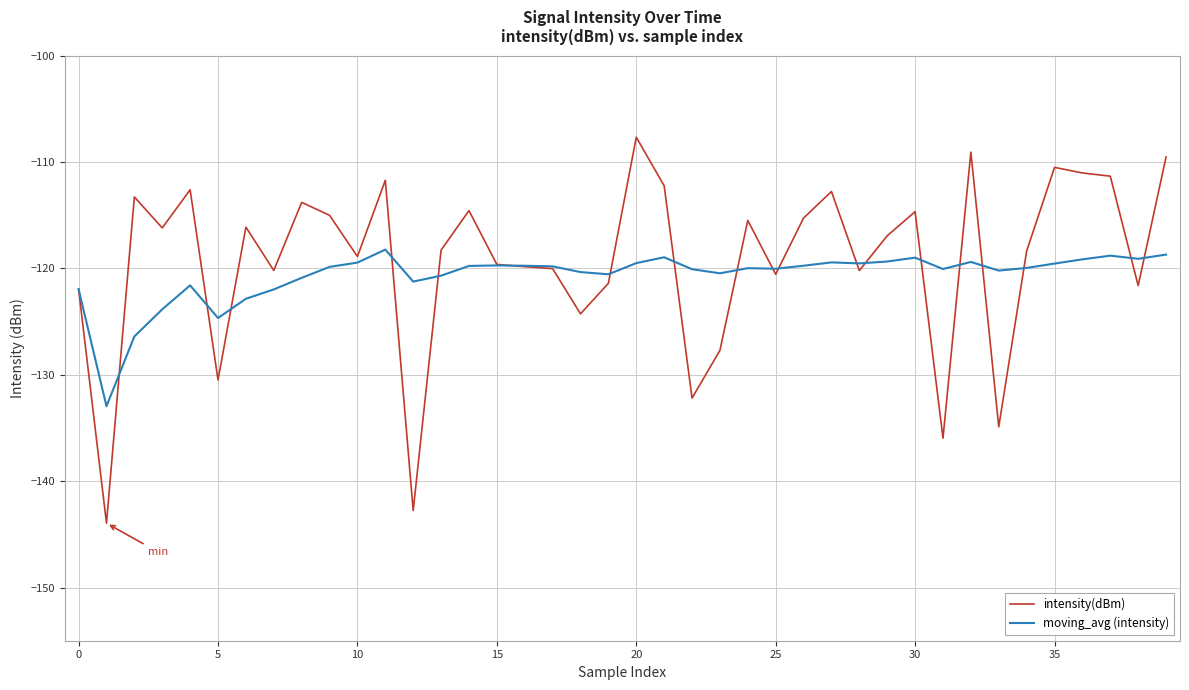

List the series in order of their peak value, highest first.

intensity(dBm), moving_avg (intensity)